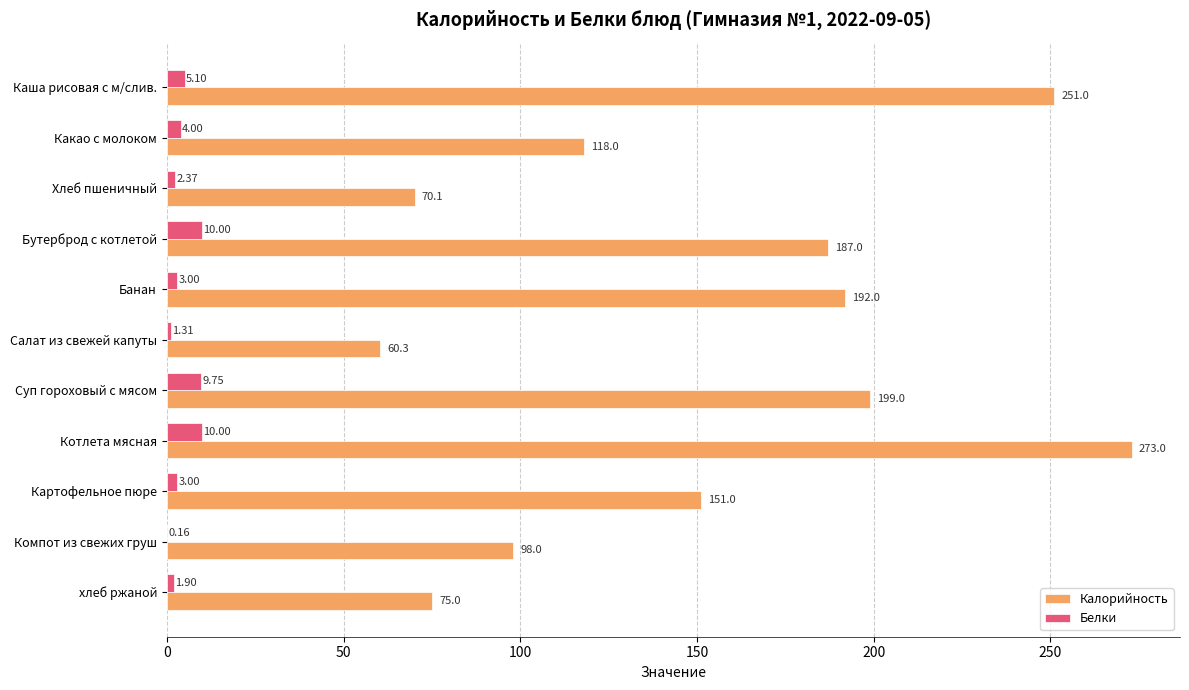

At which category does the chart reach its peak across all series?

Котлета мясная